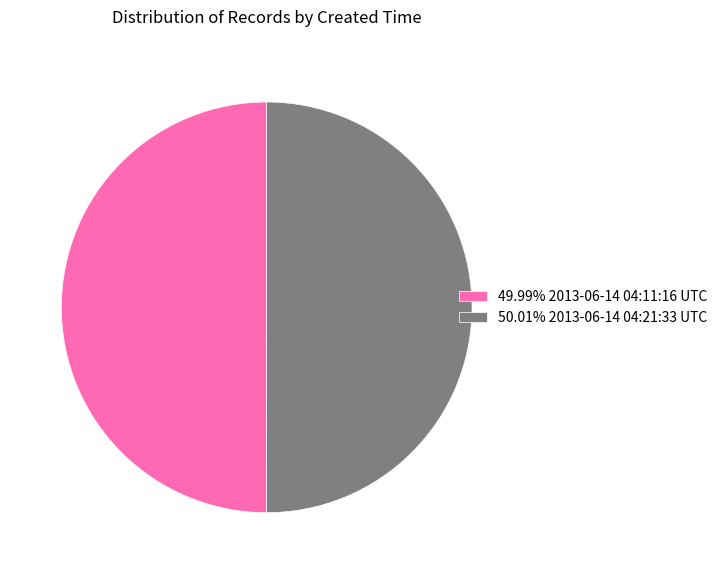

What is the ratio of the value at 49.99% 2013-06-14 04:11:16 UTC to the value at 50.01% 2013-06-14 04:21:33 UTC?

1.0